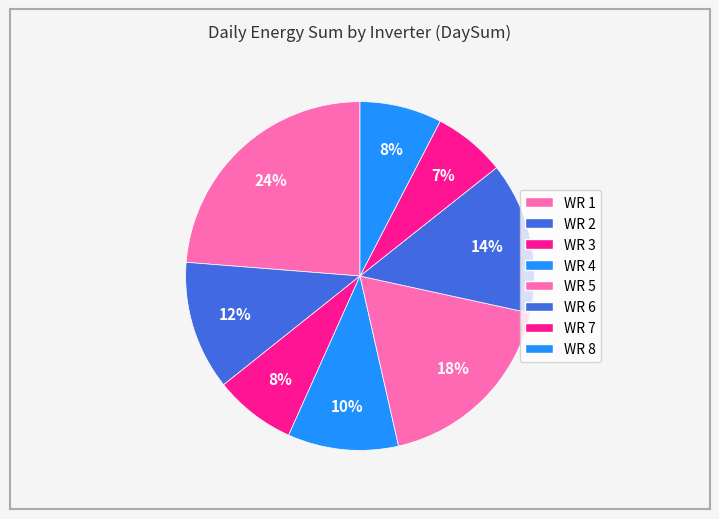

Count the number of slices in the pie.

8